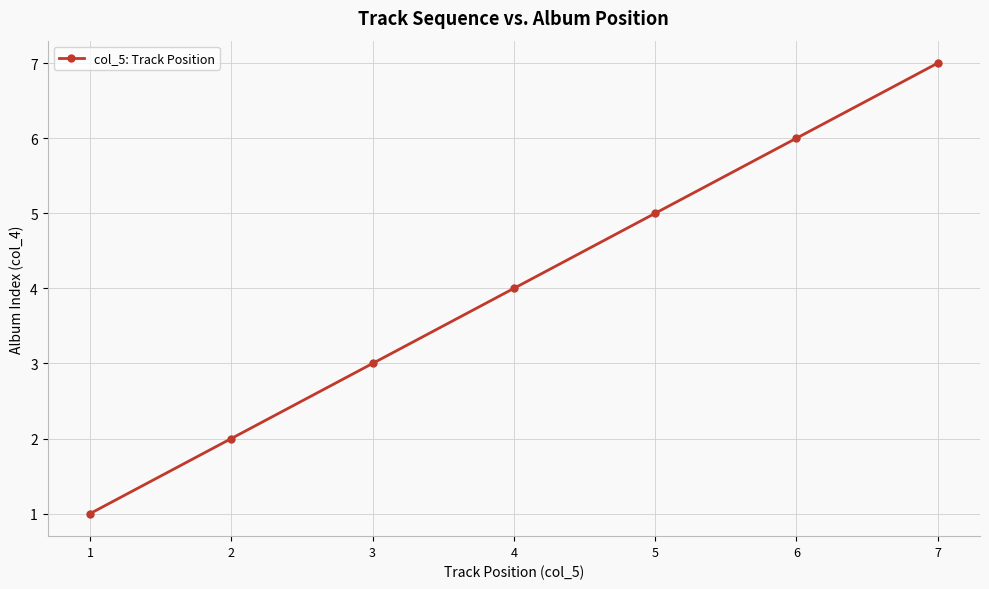

Which category has the lowest value across all series?

1